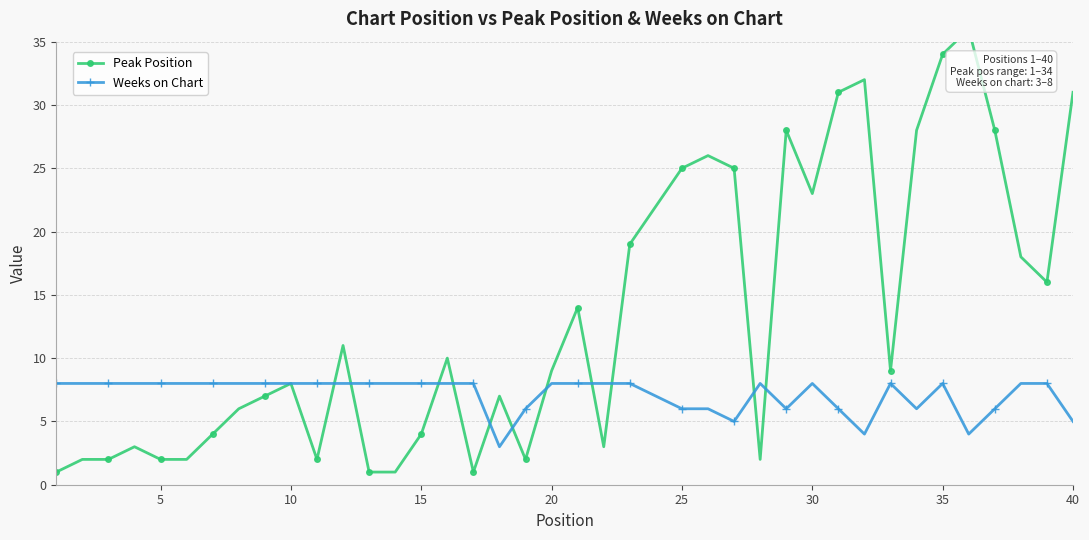

What is the average value of the Peak Position series?

13